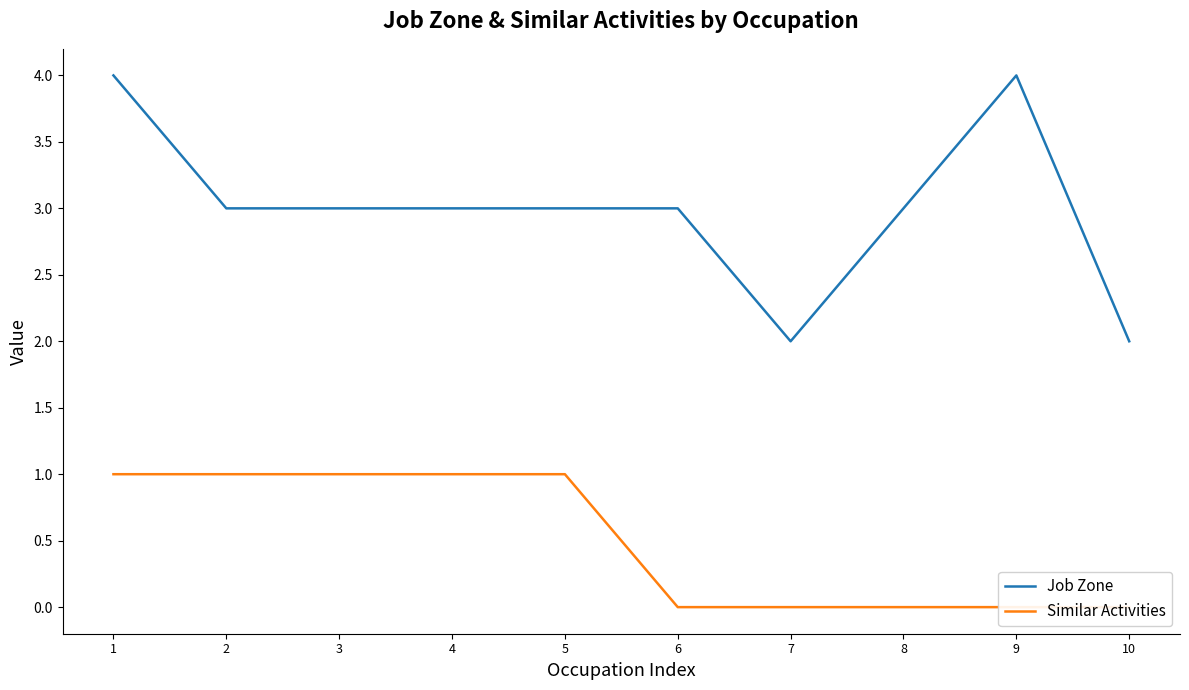

Does the chart display data point markers on the line(s)?

No